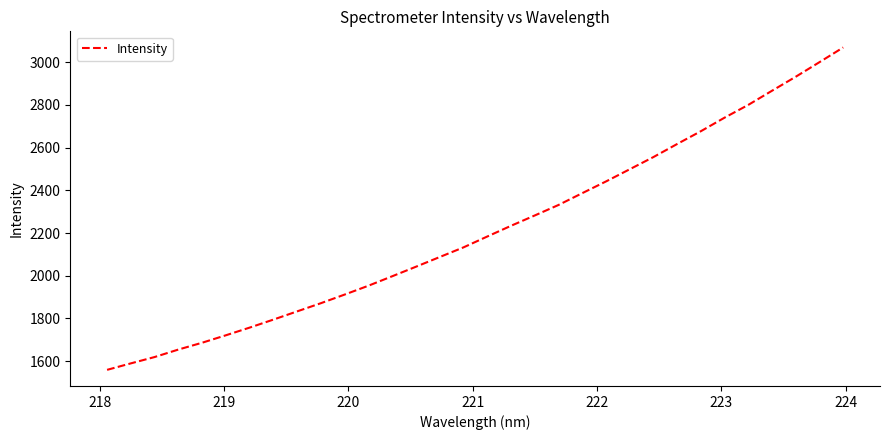

What is the greatest value displayed?

3068.7